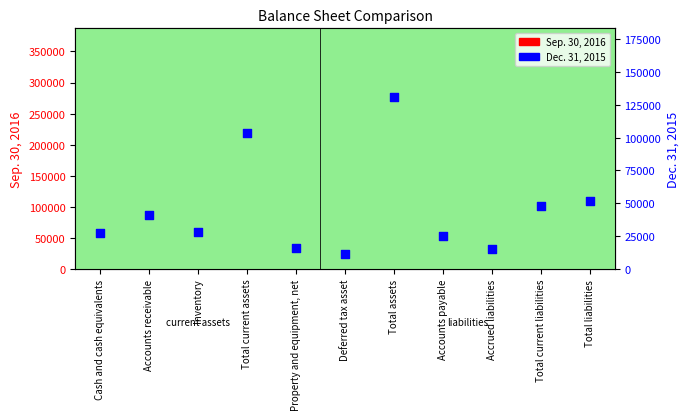

What is the total value across all series at Total current liabilities?

136130